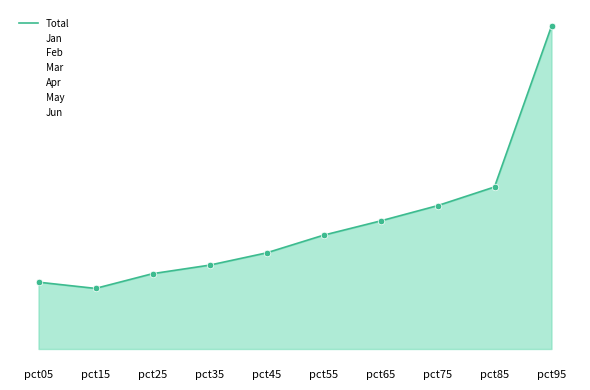

At which category is the sum across all series the highest?

pct95